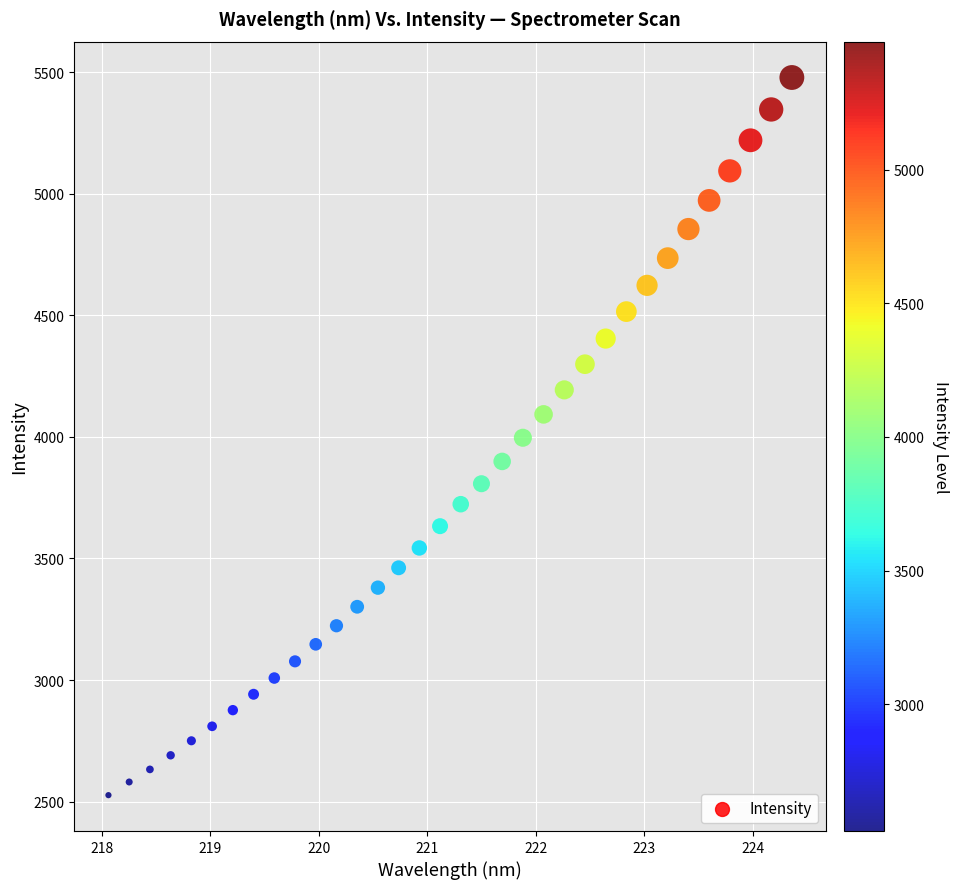

What is the range of X values (max minus min)?

6.3